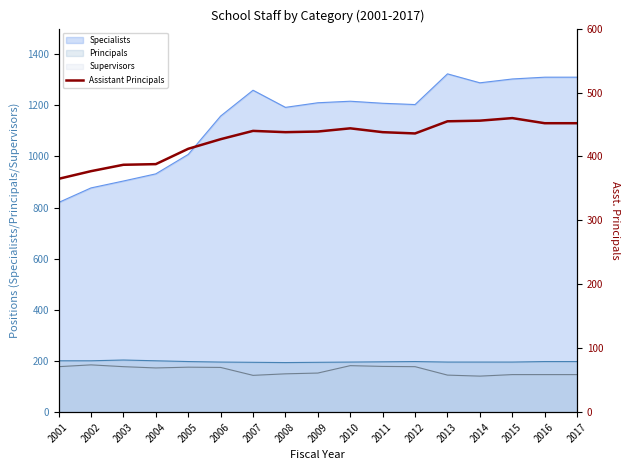

What is the average value?

427